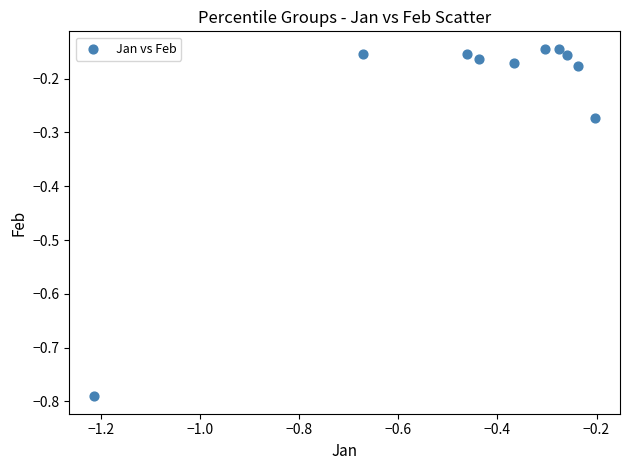

What is the range of Y values (max minus min)?

0.6